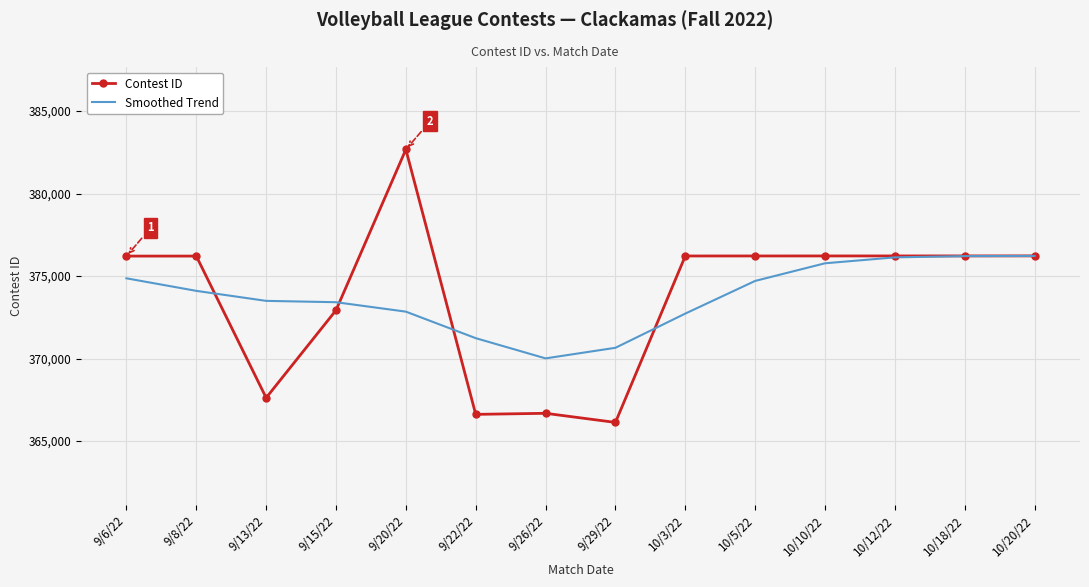

Which series has the largest range (max minus min)?

Contest ID